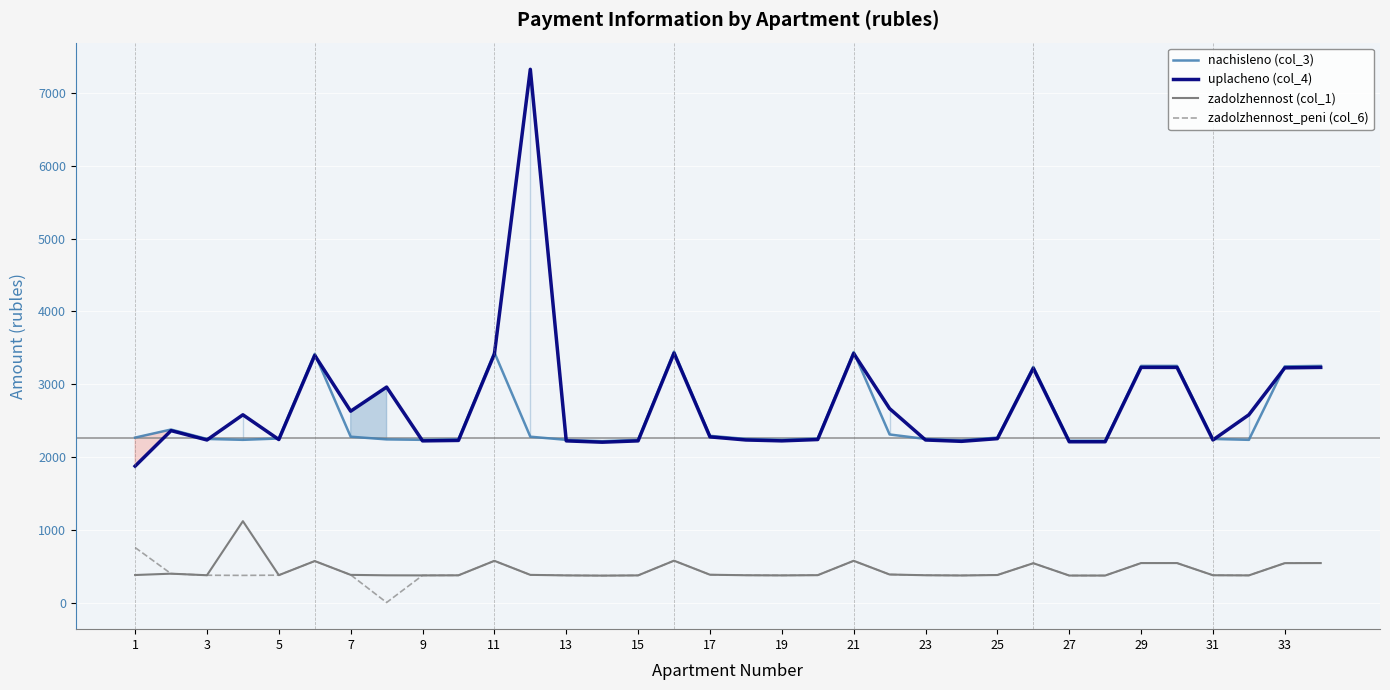

Is it true that zadolzhennost (col_1) equals 572.5 at 11?

True